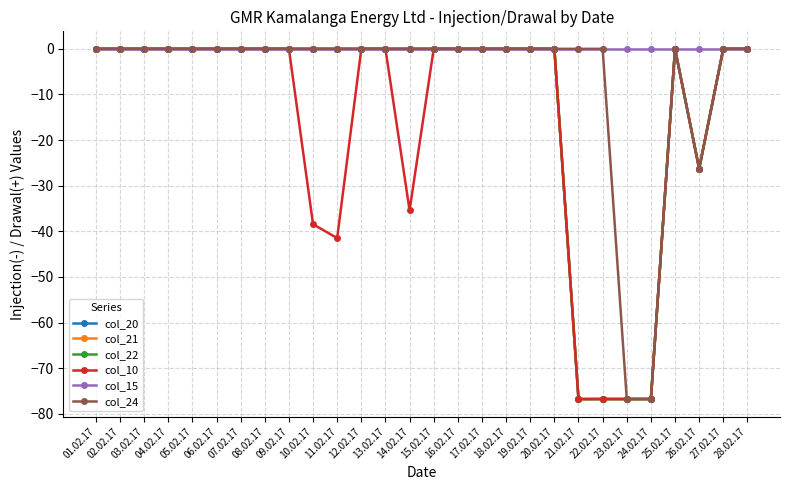

Which label corresponds to the largest value in the chart?

01.02.17